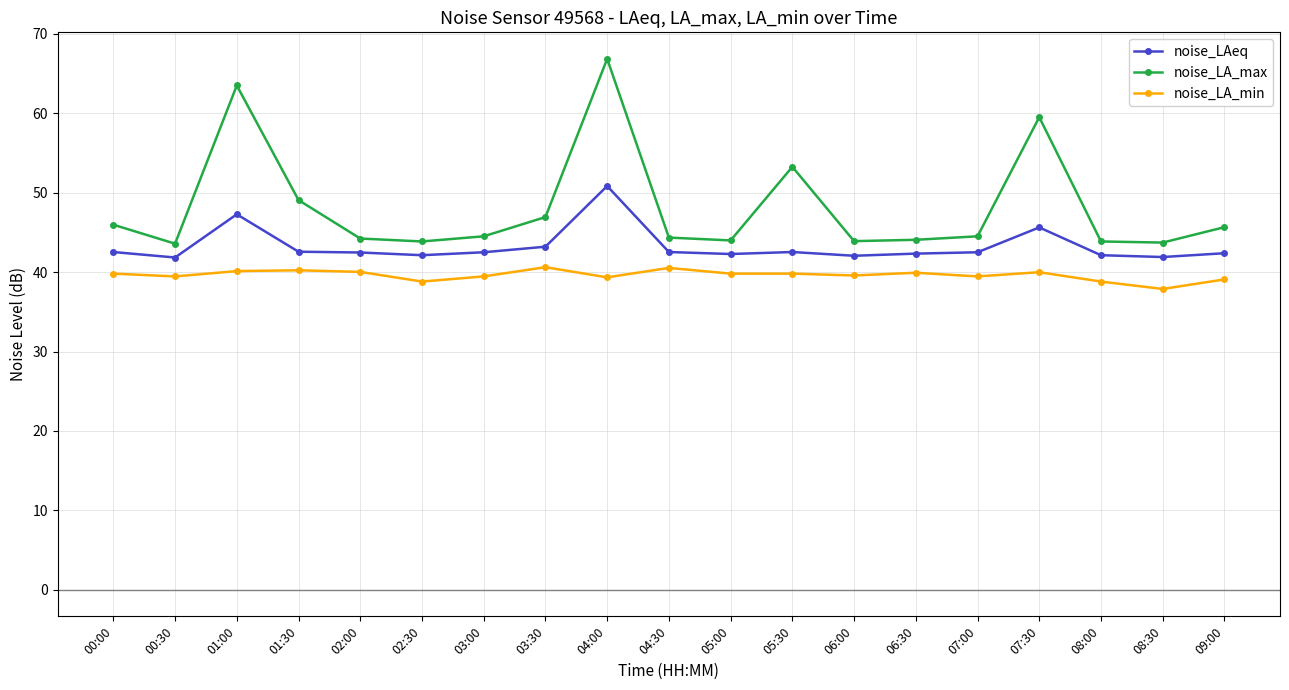

Read the noise_LA_max value at 03:30.

46.9